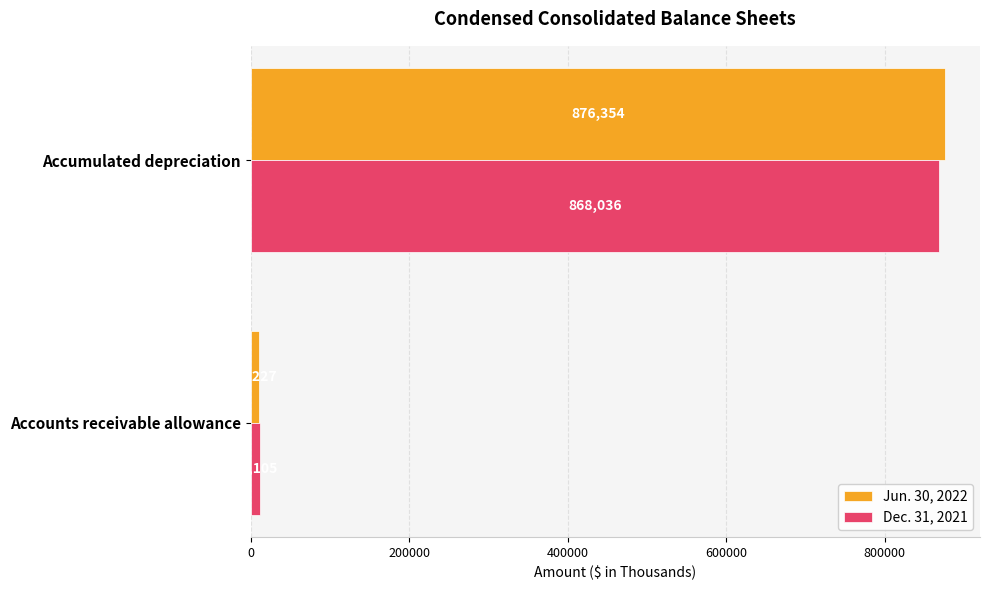

What is the sum of all Dec. 31, 2021 values?

879141